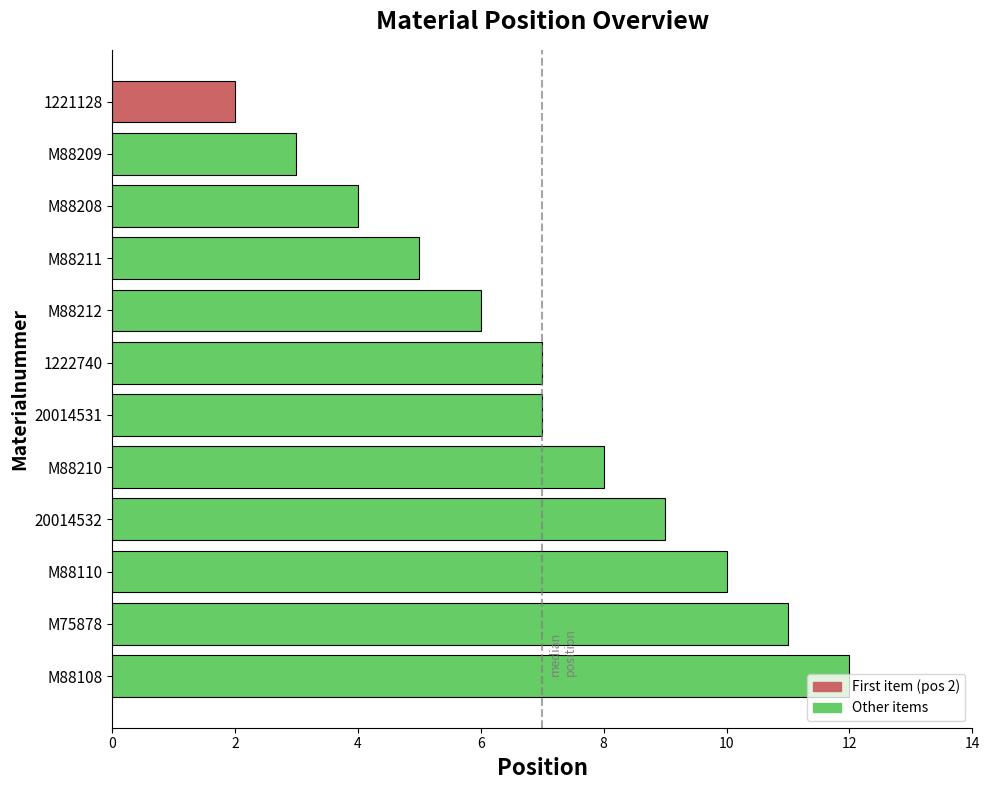

What is the difference between the maximum and minimum values?

10